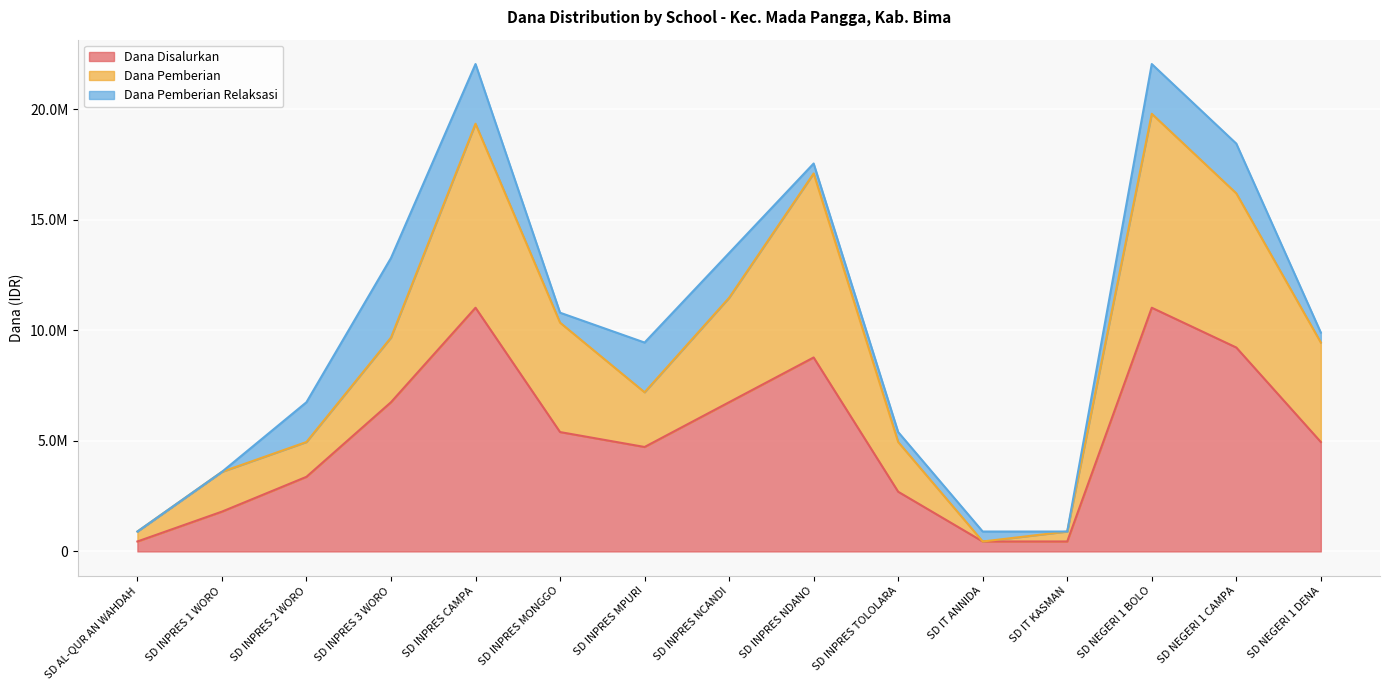

True or false: Dana Disalurkan and Dana Pemberian cross at least once.

False